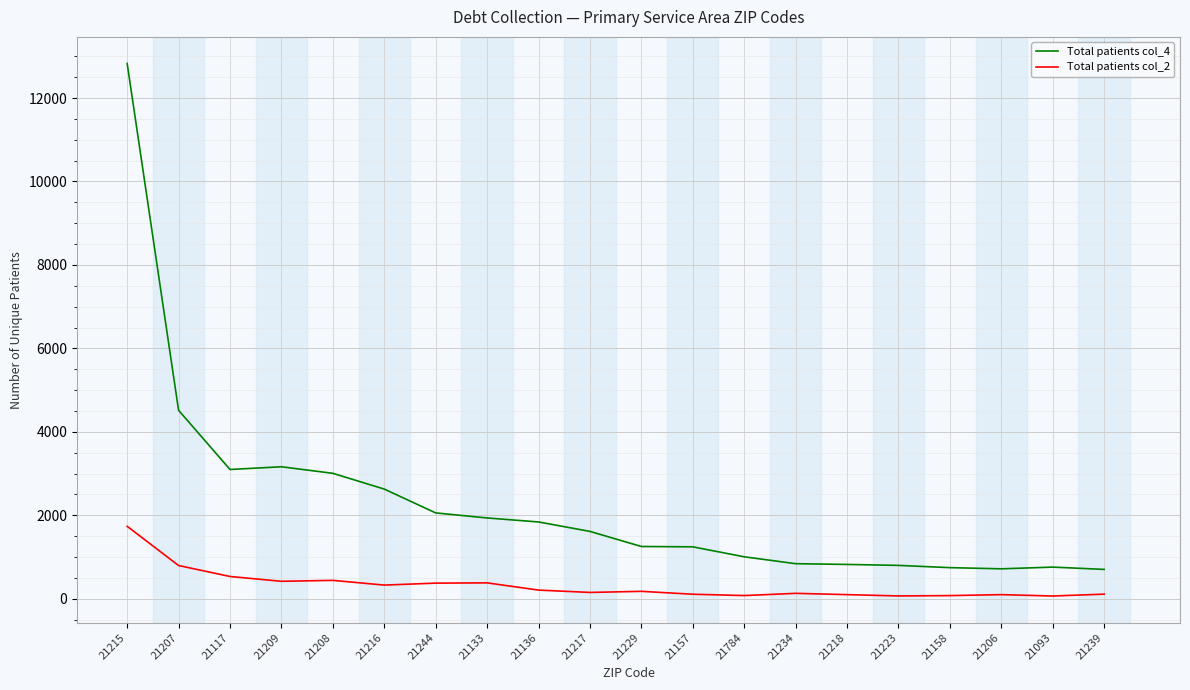

True or false: Total patients col_2 and Total patients col_4 intersect in this chart.

False